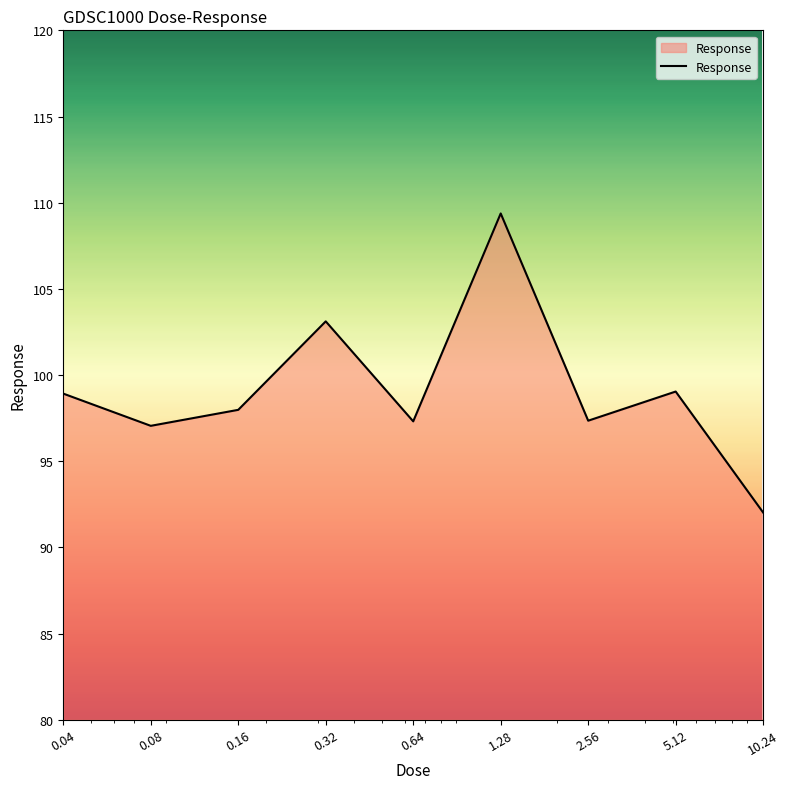

Count the number of categories in the chart.

9